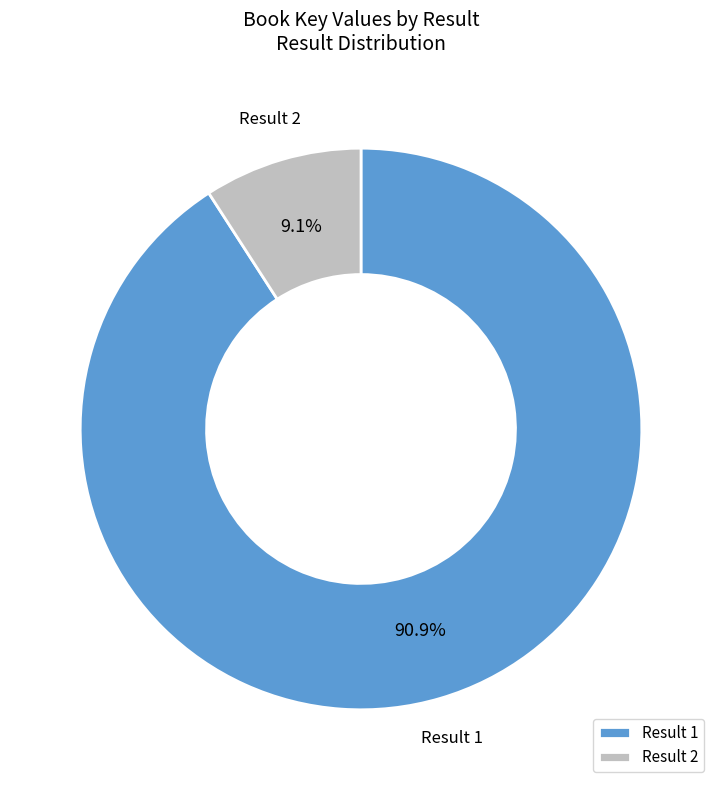

Between Result 1 and Result 2, which is larger?

Result 1